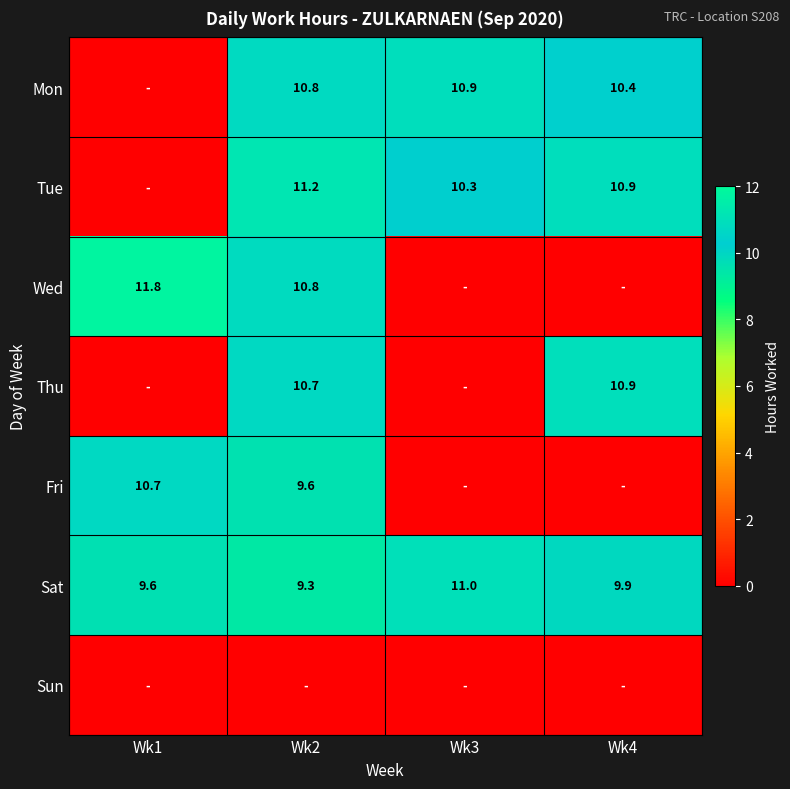

Is it true that Mon equals 14.7 at Wk3?

False